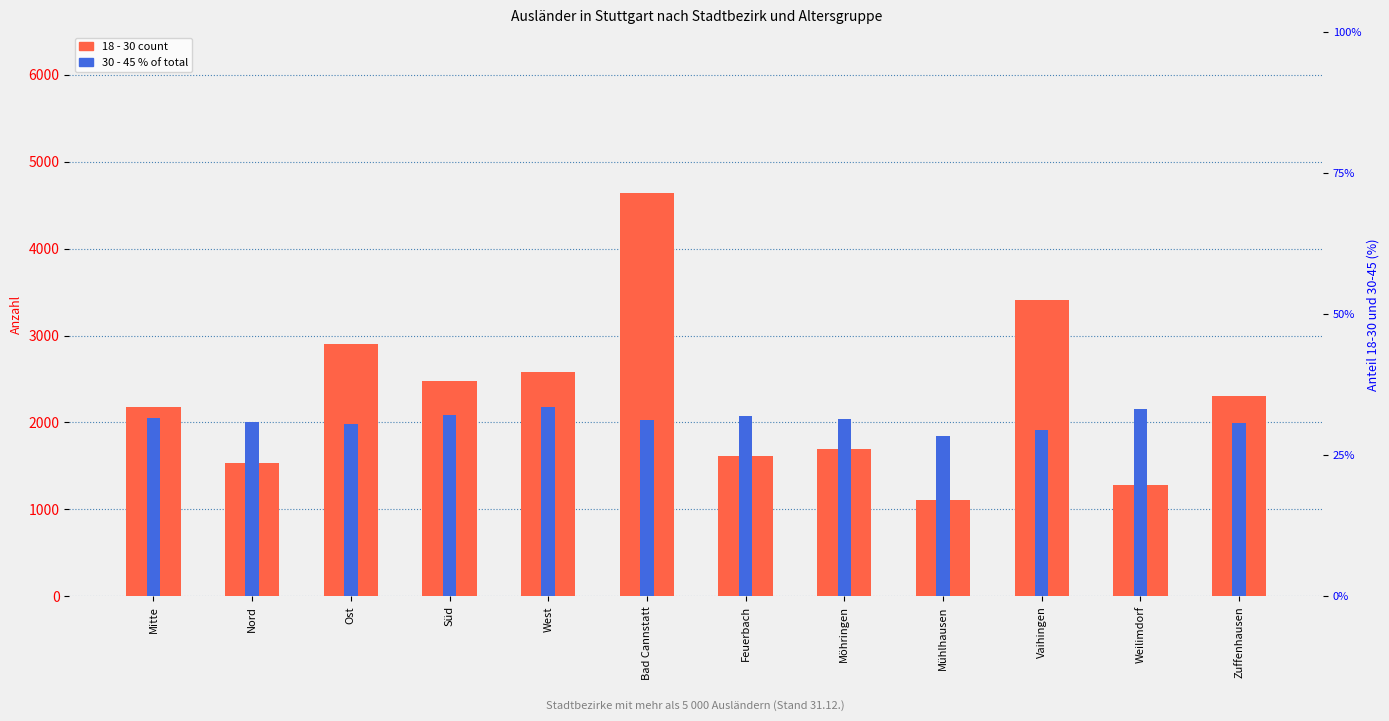

What is the label of the 12th bar from the left?

Zuffenhausen